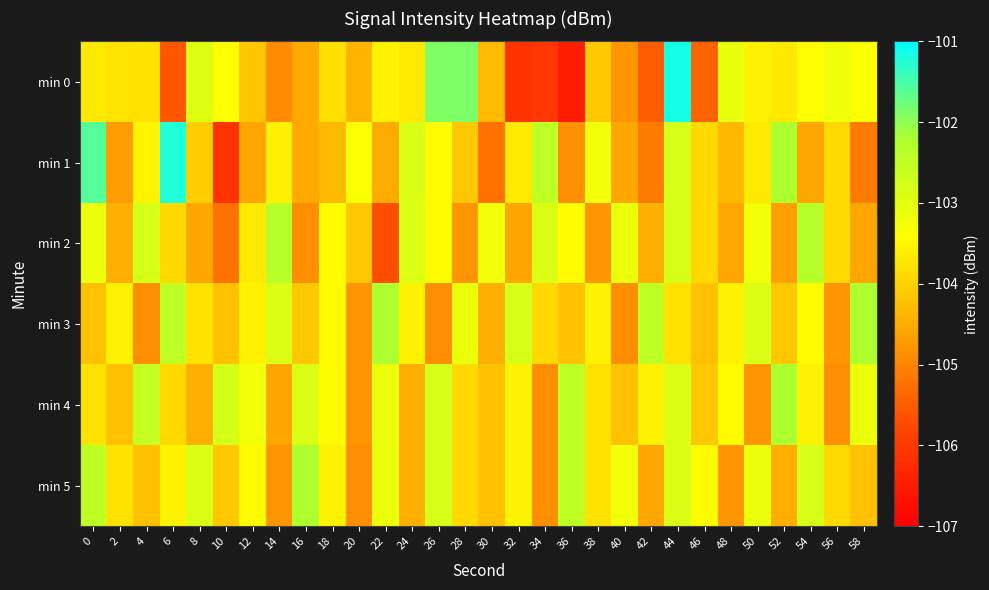

What is the minimum value shown in the chart?

-106.5